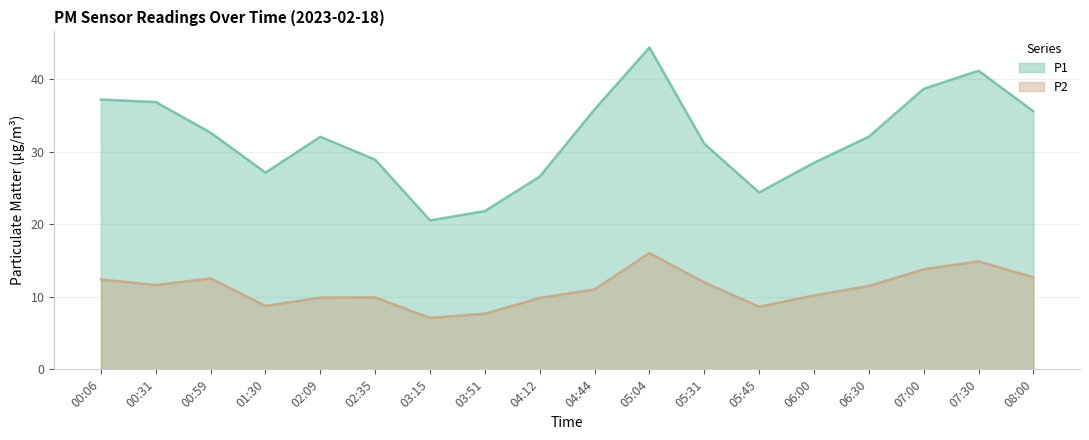

Count the number of categories in the chart.

18